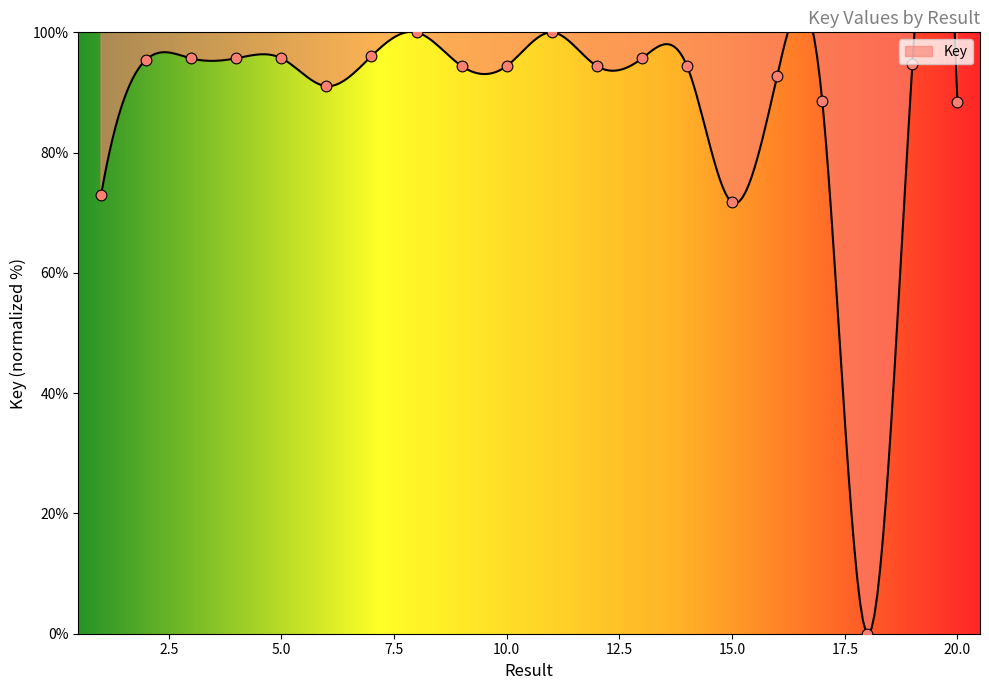

Between 3 and 12, which is larger?

3